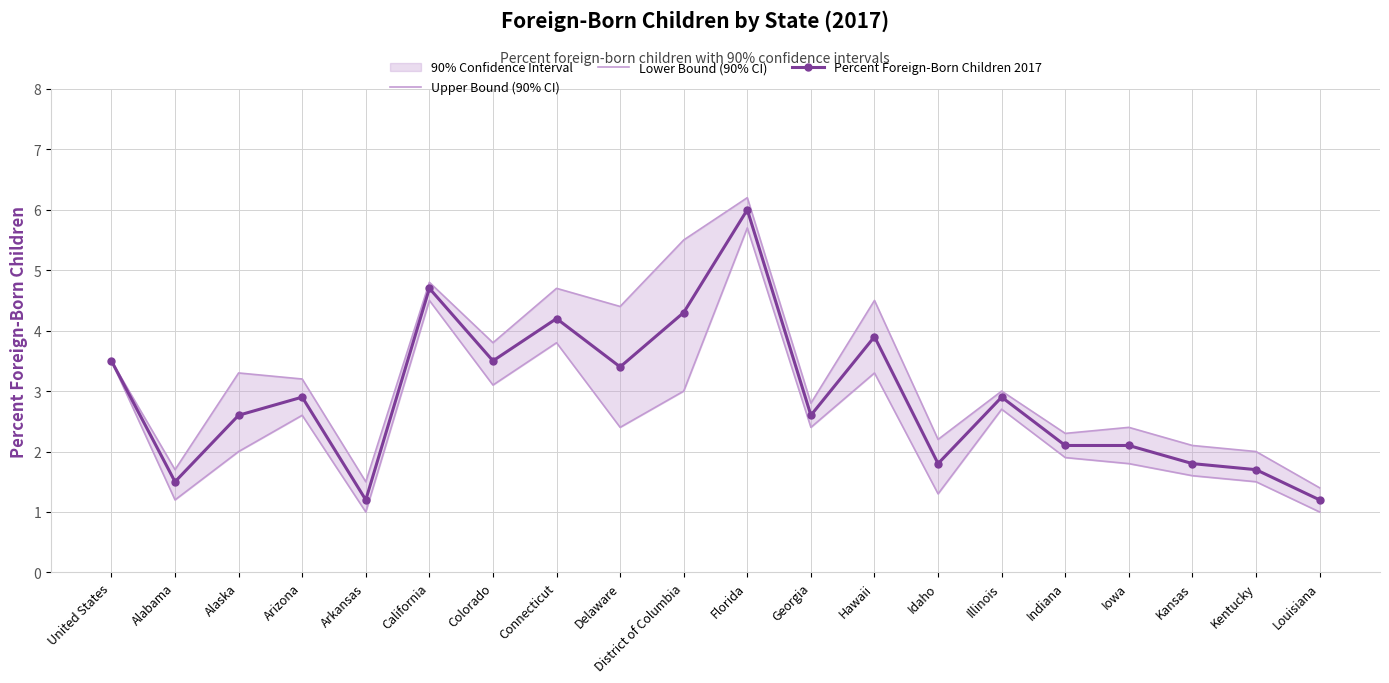

What is the lowest value of the Upper Bound (90% CI) series?

1.4